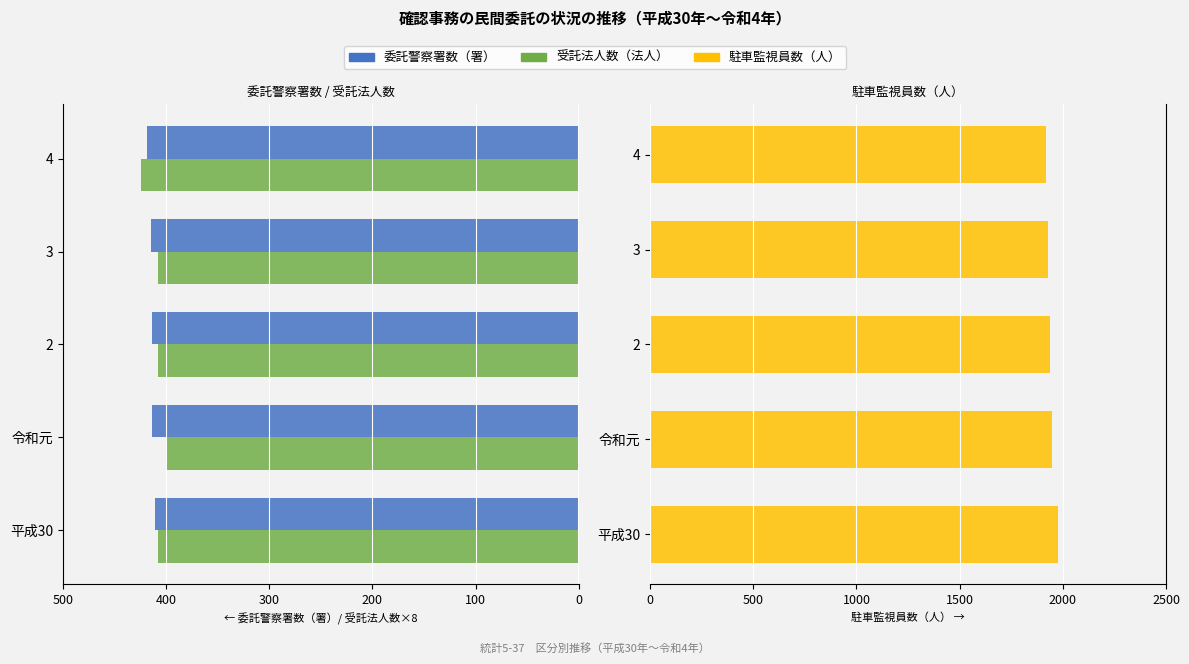

Is the value of 駐車監視員数（人） at 4 greater than the value of 受託法人数（法人） at 令和元?

Yes